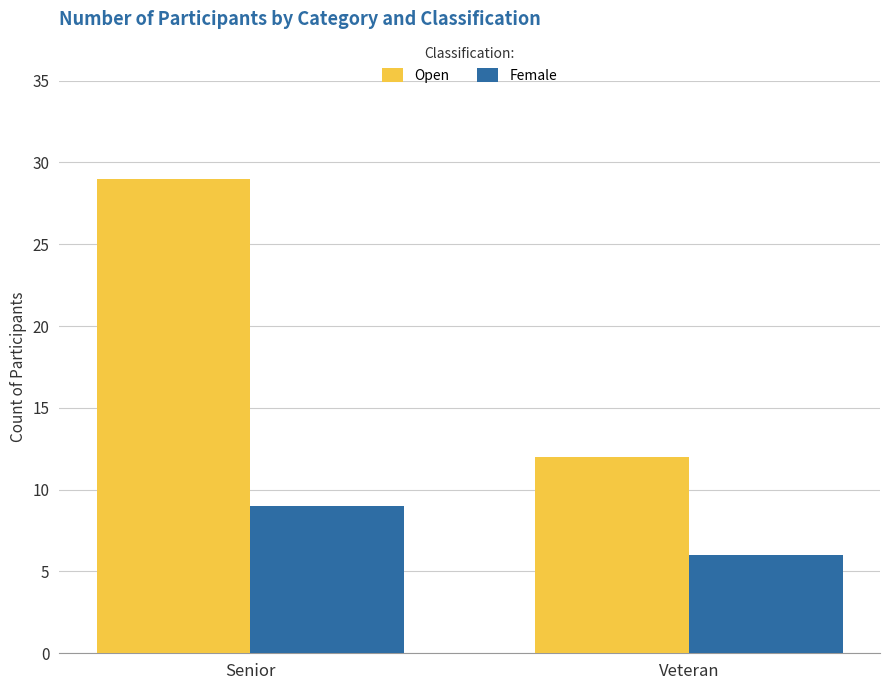

What is the greatest value displayed?

29